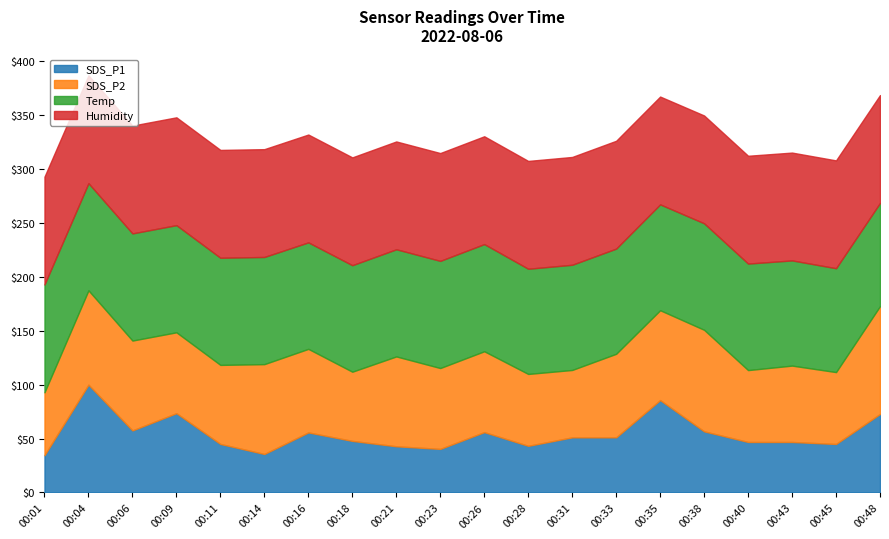

What is the total value across all series at 00:01?

292.9